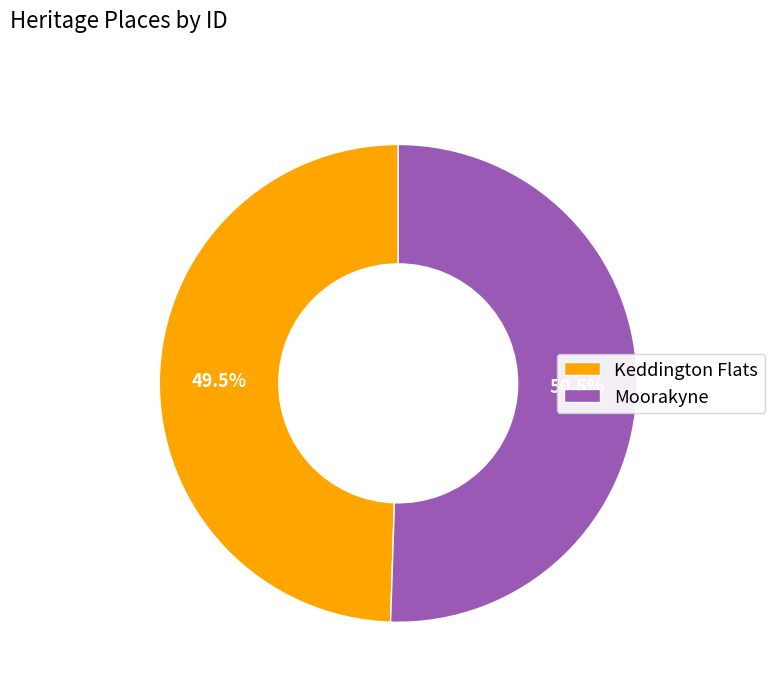

How many segments does this pie chart have?

2